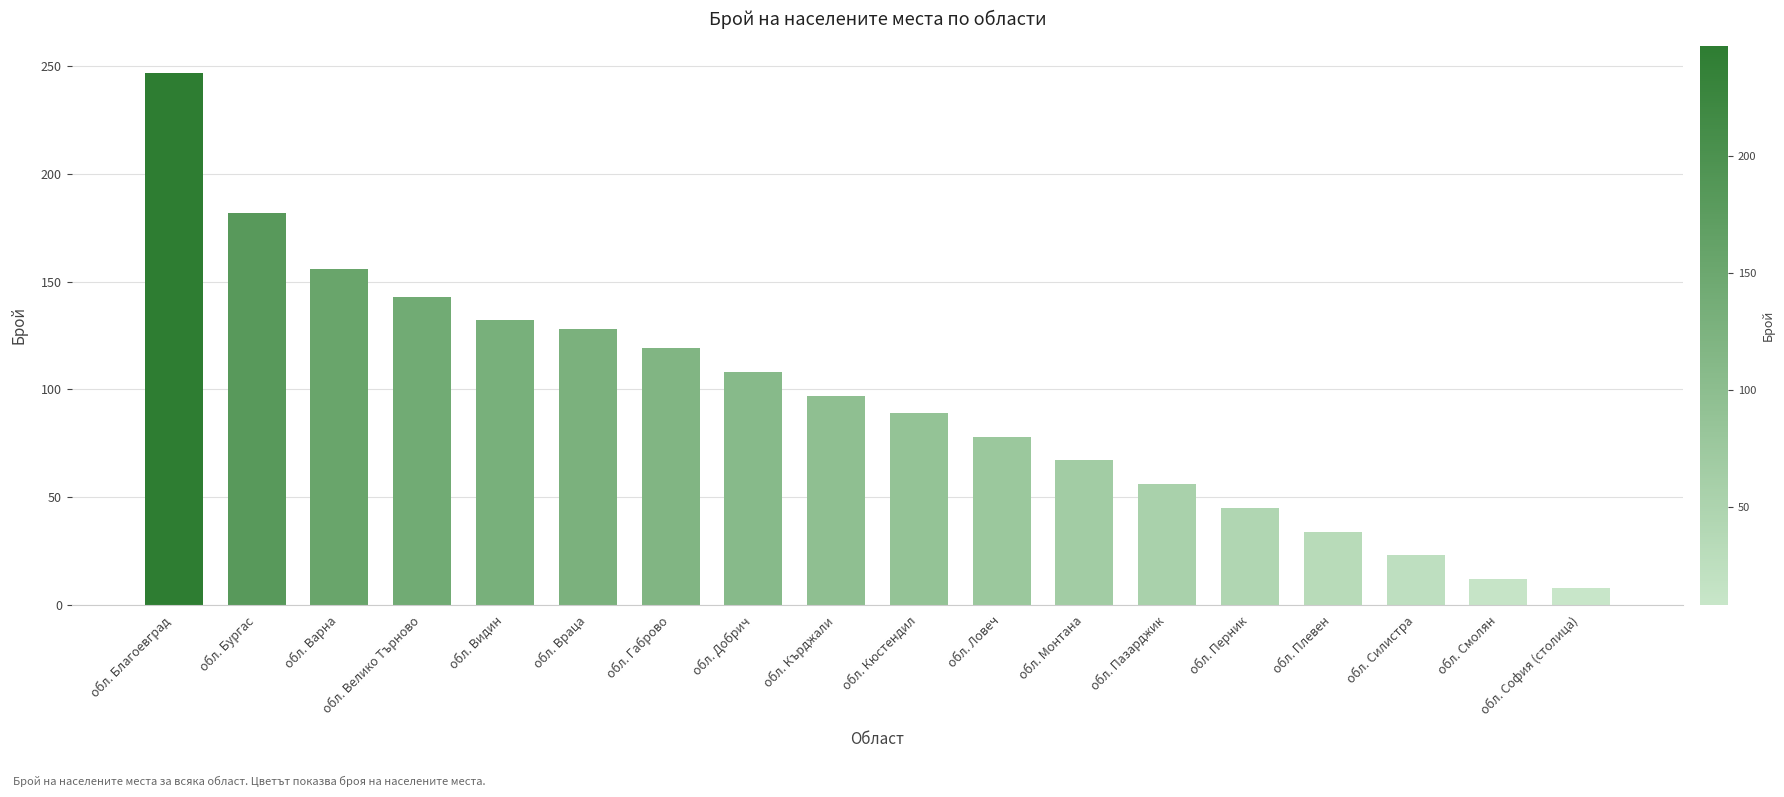

What is the value of the 12th bar from the left?

67